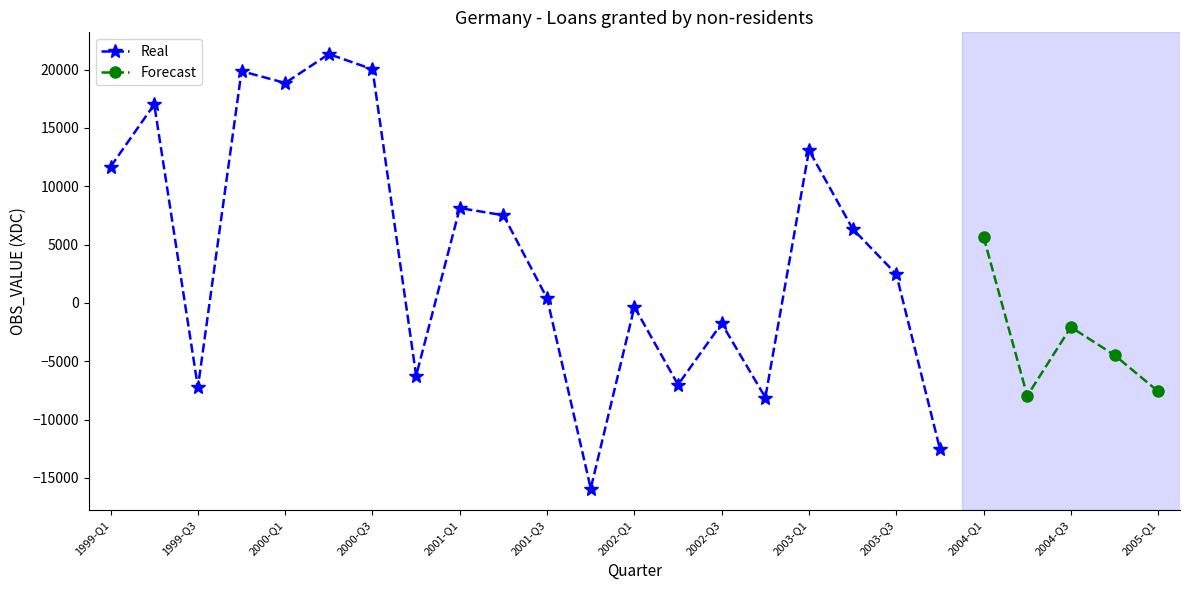

Where does the data first go above 6355?

1999-Q1